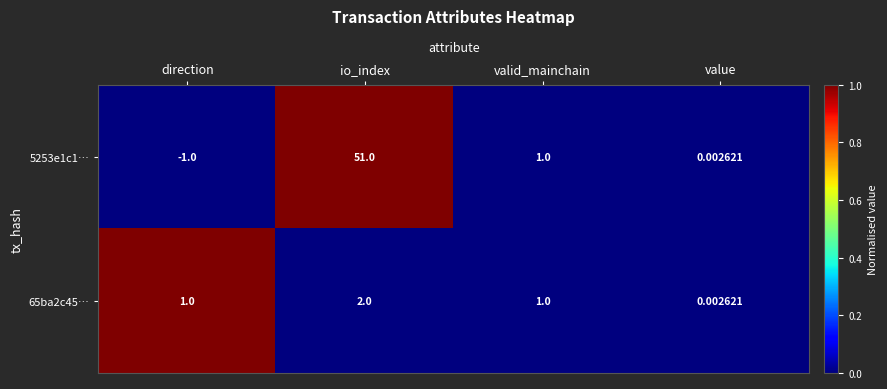

Which series has the widest spread of values?

5253e1c1…